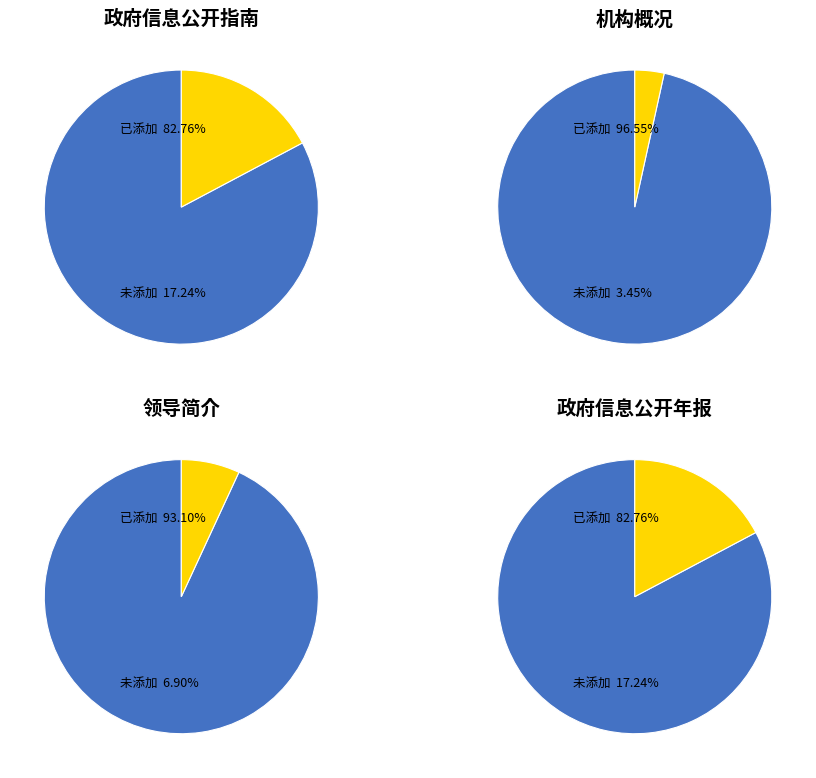

Rank the categories by 已添加 value from lowest to highest.

0, 3, 2, 1